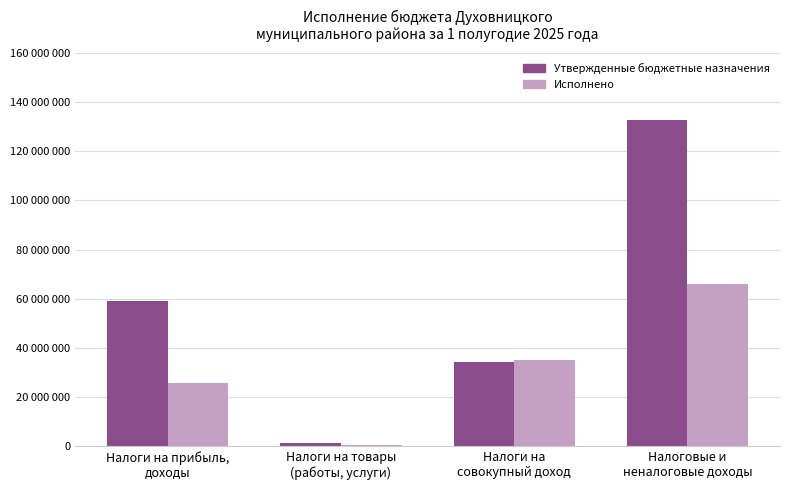

What are all the series names shown in the legend?

Утвержденные бюджетные назначения, Исполнено